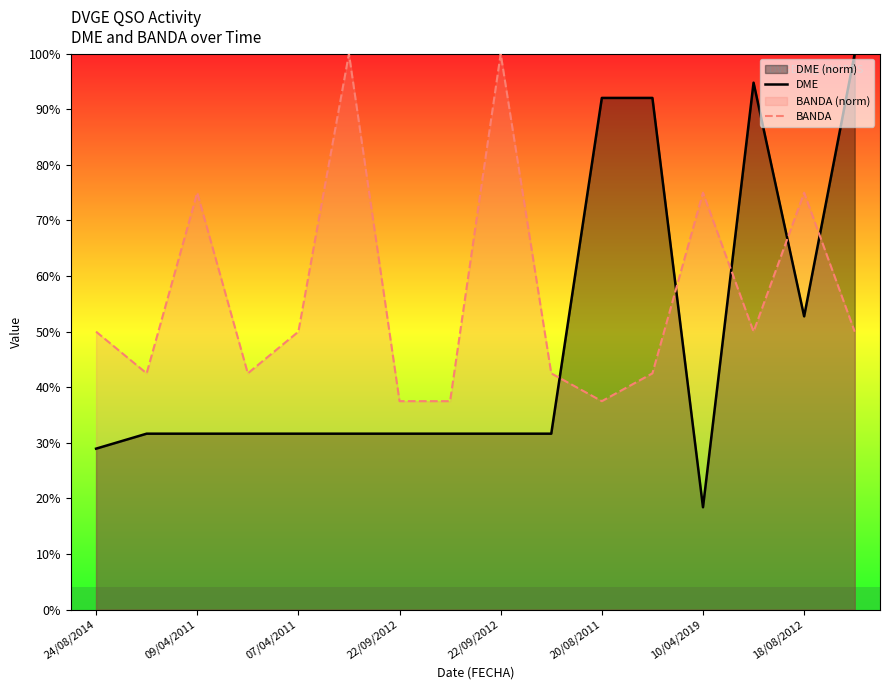

Between 11 and 13, which is larger?

13